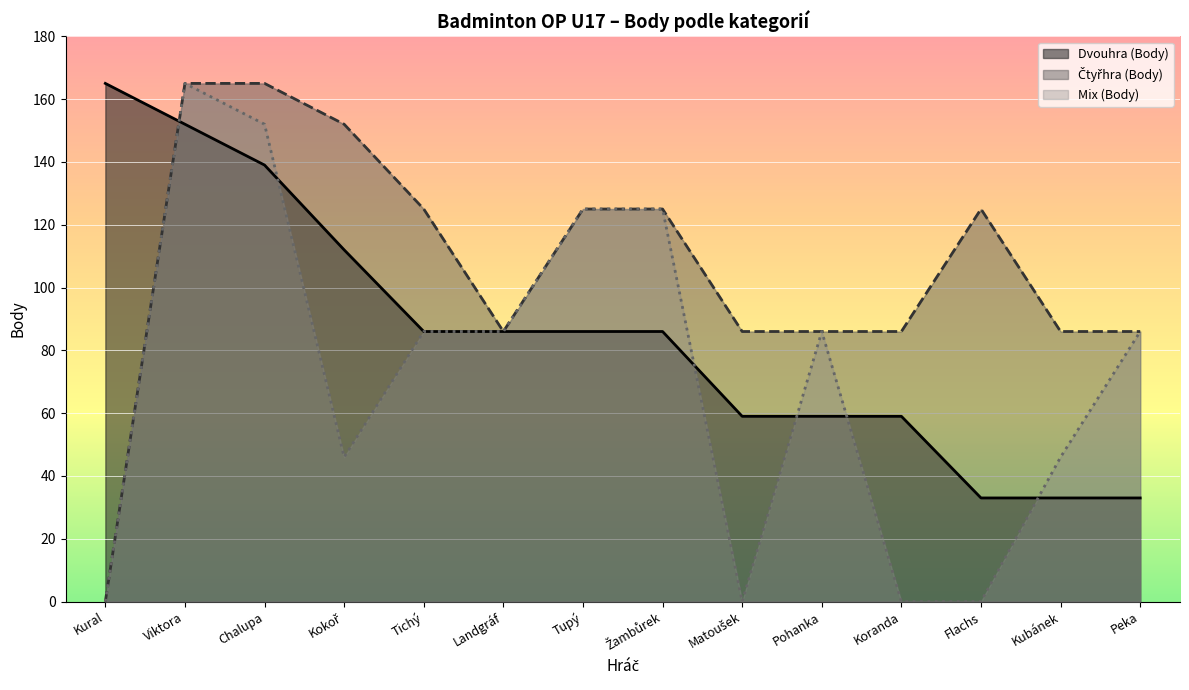

True or false: Mix (Body) has a value of 23 at Kokoř.

False